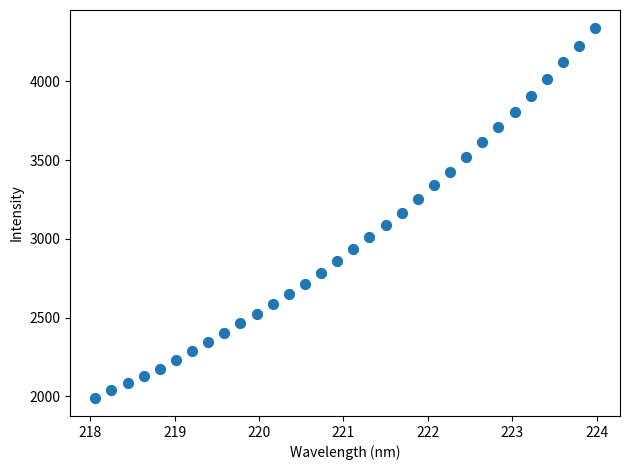

What is the range of Y values (max minus min)?

2345.0